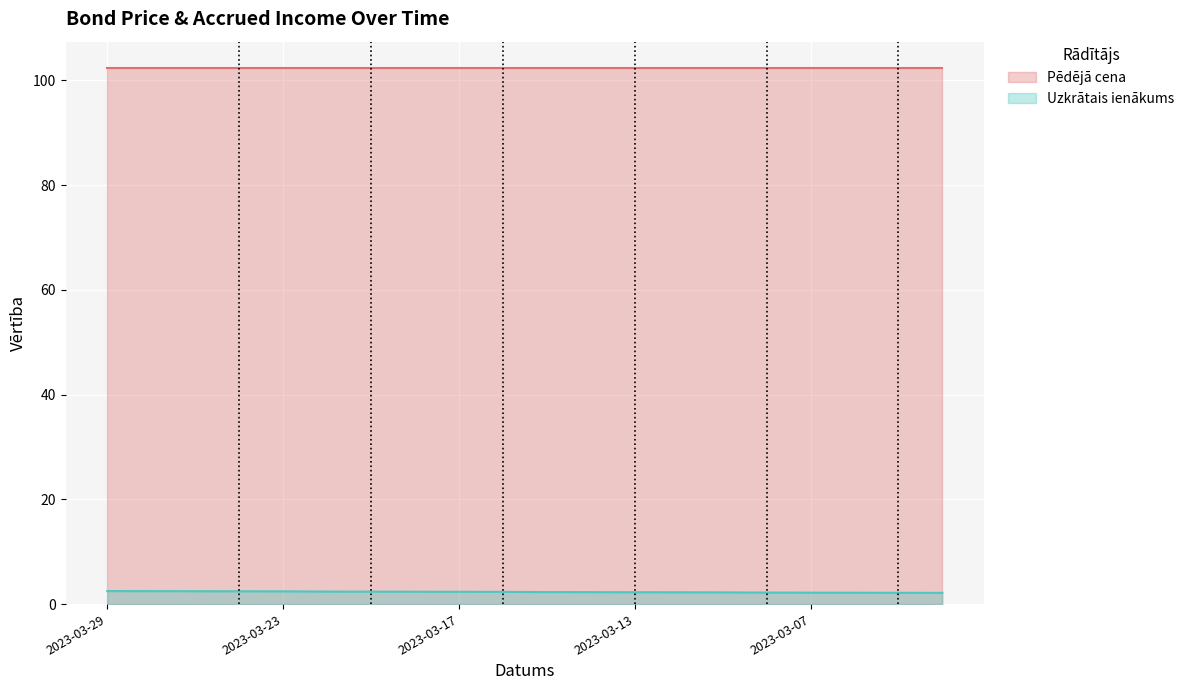

List the labels in order of value, largest first.

2023-03-29, 2023-03-28, 2023-03-27, 2023-03-24, 2023-03-23, 2023-03-22, 2023-03-21, 2023-03-20, 2023-03-17, 2023-03-16, 2023-03-15, 2023-03-14, 2023-03-13, 2023-03-10, 2023-03-09, 2023-03-08, 2023-03-07, 2023-03-06, 2023-03-03, 2023-03-02